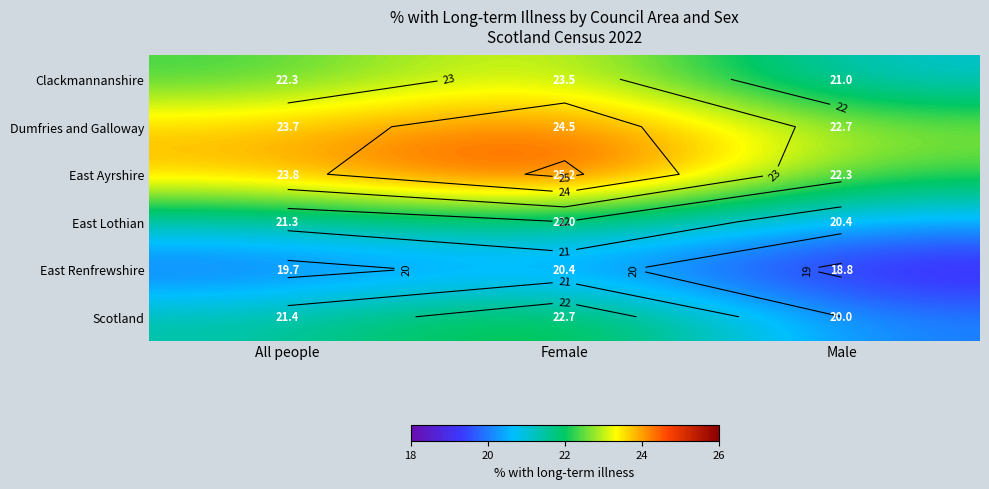

What is the total value across all series at Male?

125.2